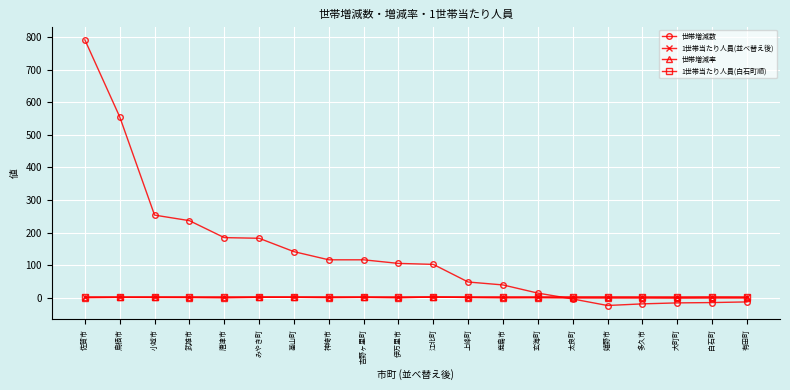

What is the label of the 5th point from the left?

唐津市